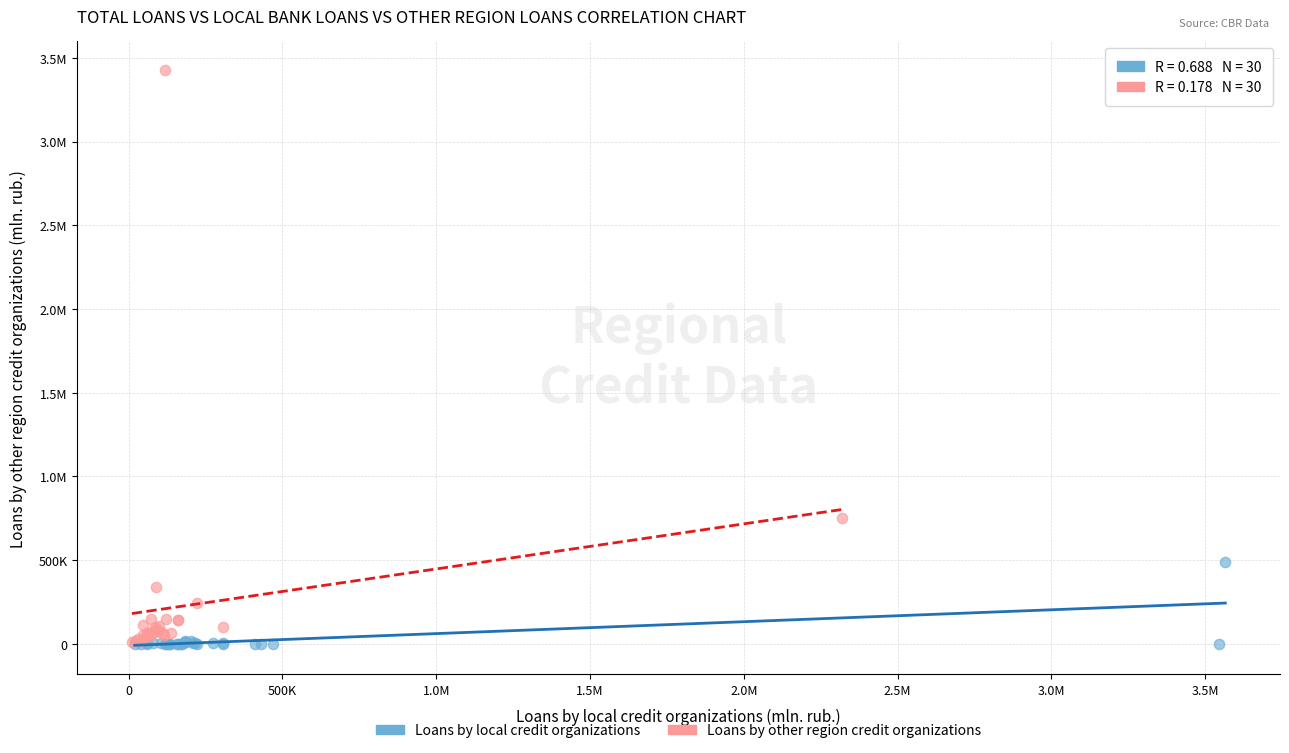

What are all the series names shown in the legend?

Loans by local credit organizations, Loans by other region credit organizations